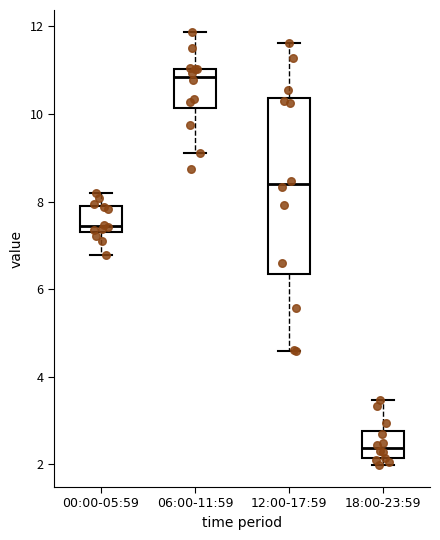

Comparing the boxes themselves (not the whiskers), which one is the tallest?

12:00-17:59